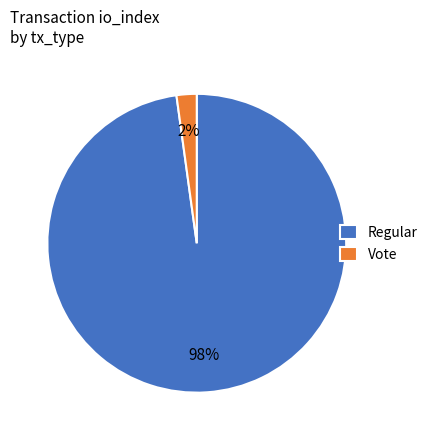

Is the sum of Vote and Regular greater than half?

Yes